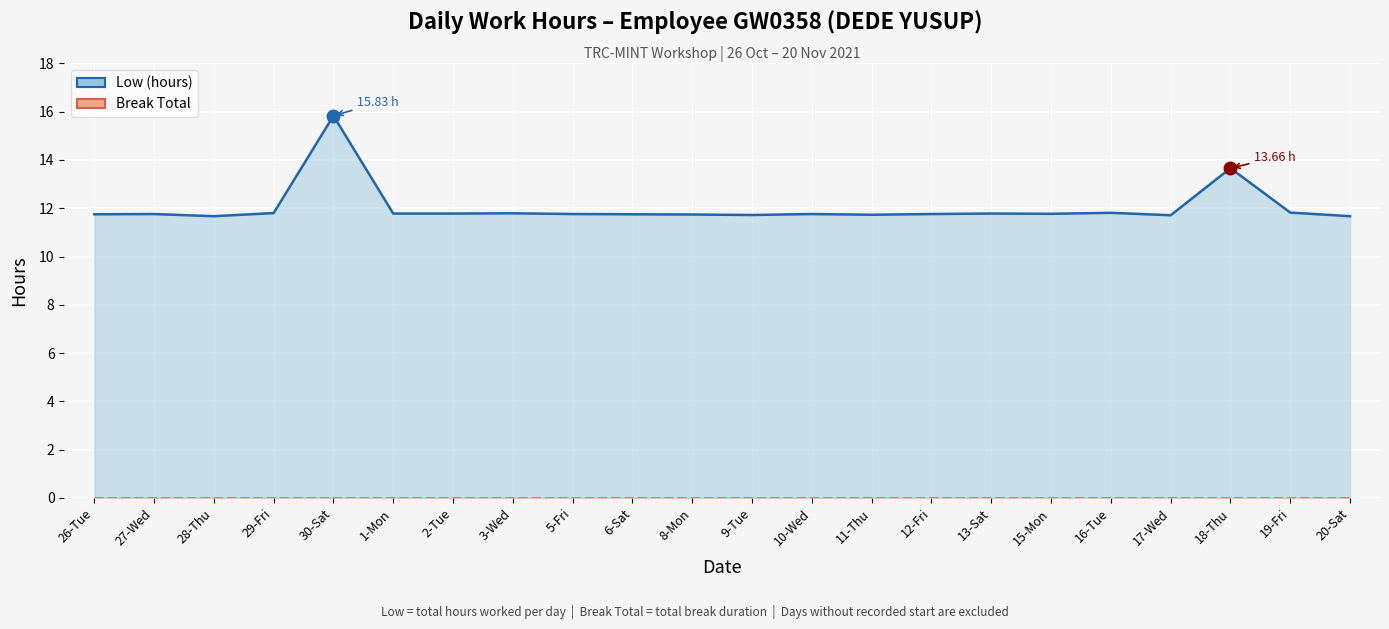

What is the greatest value displayed?

15.8